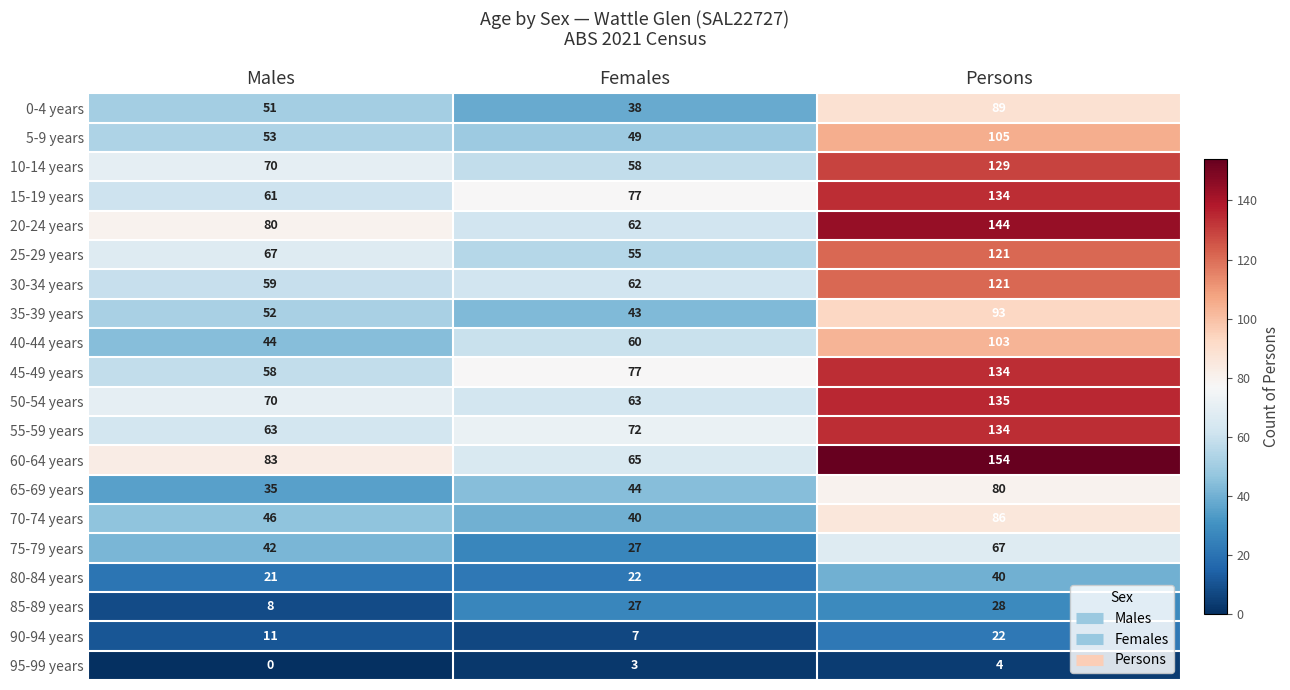

What is the spread (max minus min) of values at Females?

74